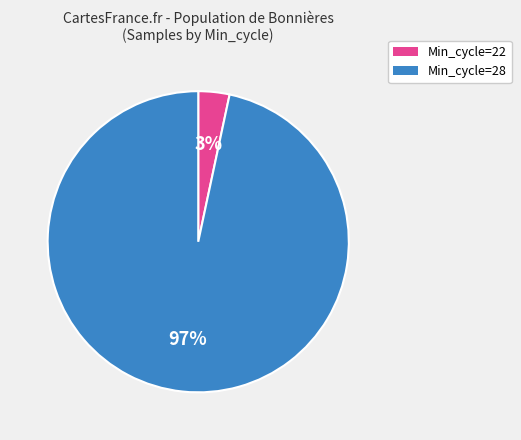

What is the smallest slice in the pie chart?

Min_cycle=22